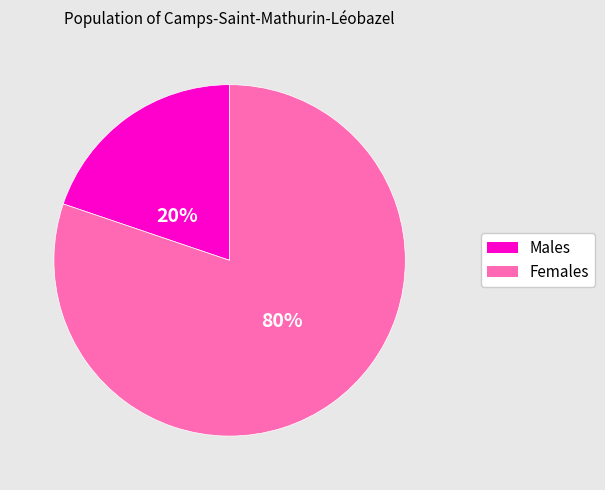

Does any single category account for the majority?

Yes